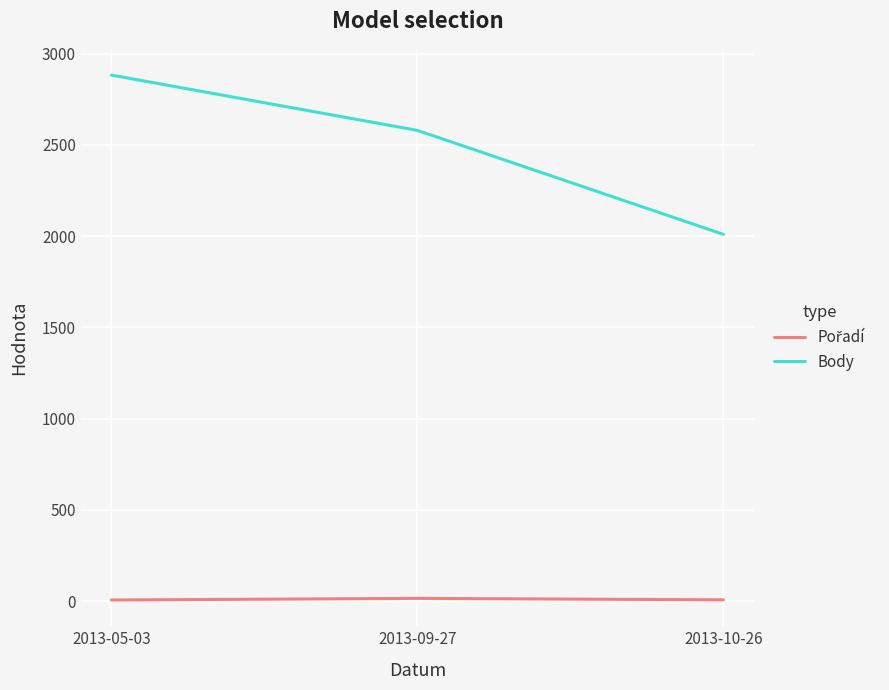

How many Body values are between 2010 and 2883?

3